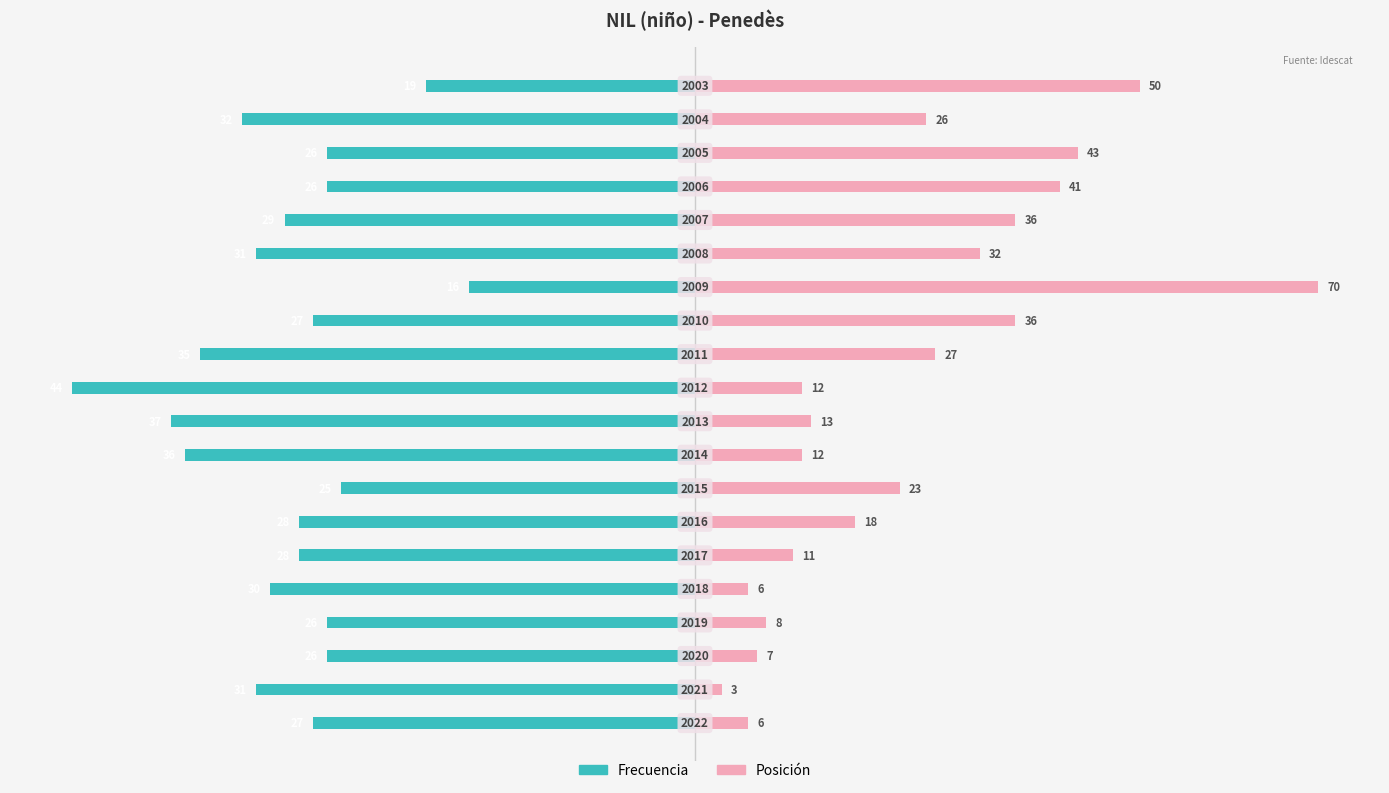

Reading left to right, extract all data points from this chart.

Frecuencia: 0=-61.4	1=-70.5	2=-59.1	3=-59.1	4=-68.2	5=-63.6	6=-63.6	7=-56.8	8=-81.8	9=-84.1	10=-100.0	11=-79.5	12=-61.4	13=-36.4	14=-70.5	15=-65.9	16=-59.1	17=-59.1	18=-72.7	19=-43.2
Posición: 0=8.6	1=4.3	2=10.0	3=11.4	4=8.6	5=15.7	6=25.7	7=32.9	8=17.1	9=18.6	10=17.1	11=38.6	12=51.4	13=100.0	14=45.7	15=51.4	16=58.6	17=61.4	18=37.1	19=71.4